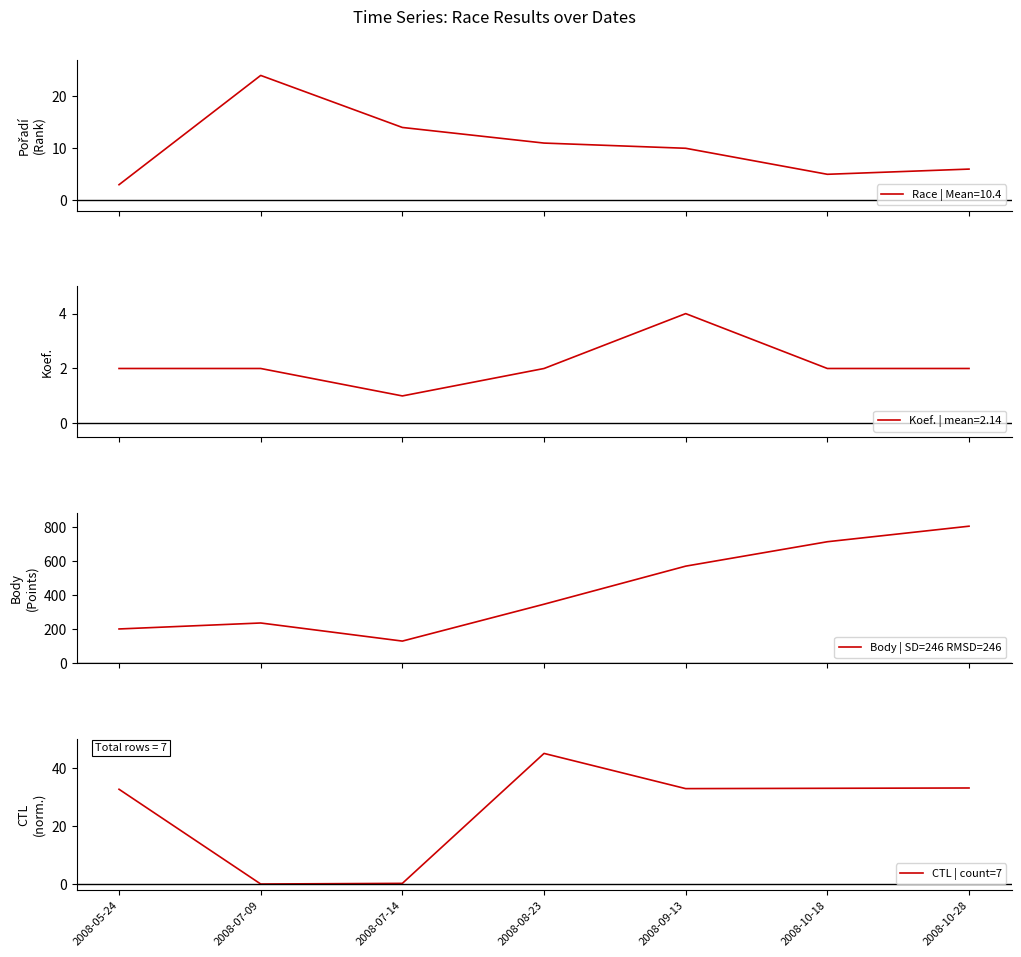

What is the maximum value for Body | SD=246 RMSD=246?

804